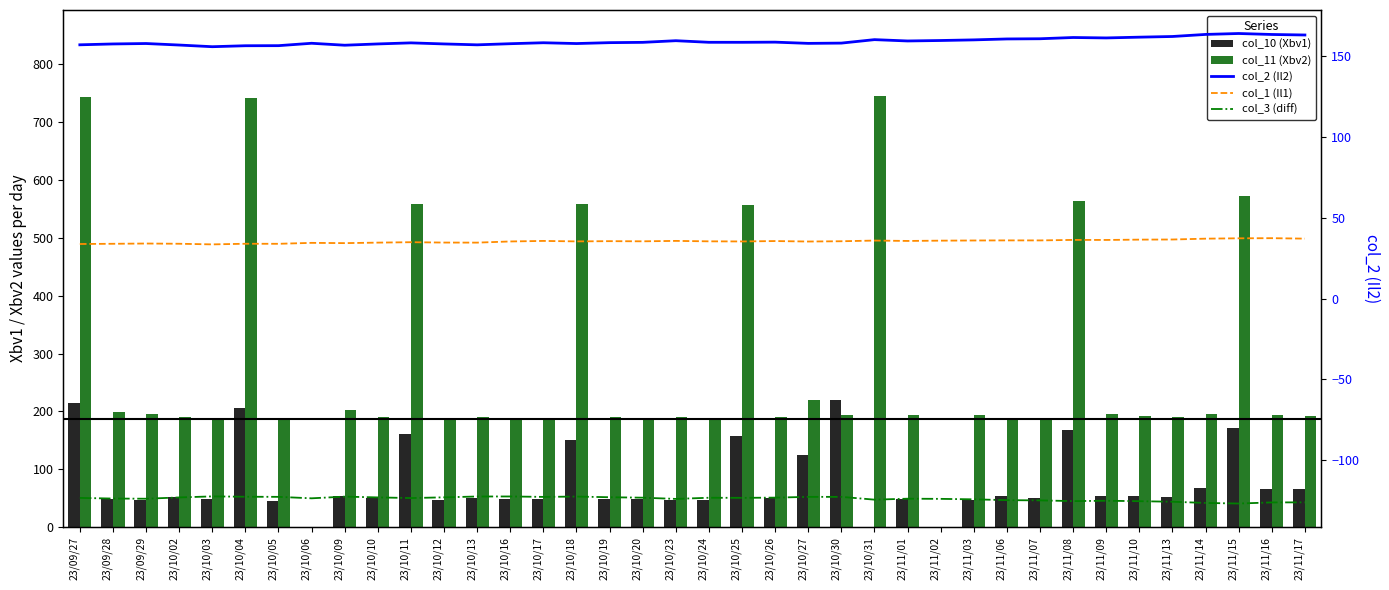

How many data points in col_10 (Xbv1) are above 51?

18